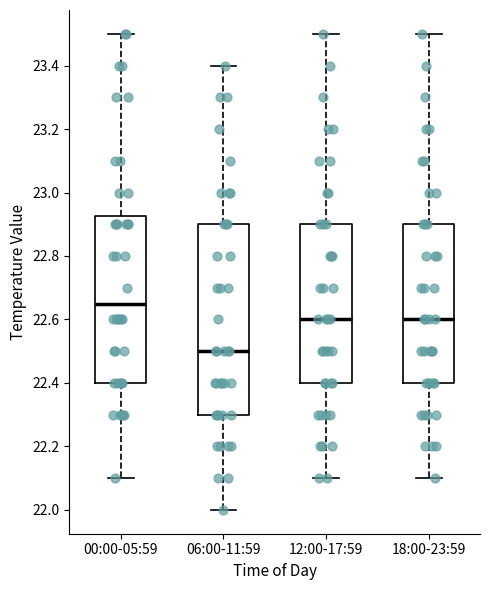

Reading left to right, transcribe this box plot: for each box, give where its median line is, the range the box spans, and where its two whiskers end, as read against the y-axis. The values are not printed on the chart, so give them approximately, as read against the axis.

00:00-05:59: median 22.66, box 22.40 to 22.92, whiskers 22.10 to 23.50
06:00-11:59: median 22.50, box 22.30 to 22.90, whiskers 22.00 to 23.40
12:00-17:59: median 22.60, box 22.40 to 22.90, whiskers 22.10 to 23.50
18:00-23:59: median 22.60, box 22.40 to 22.90, whiskers 22.10 to 23.50